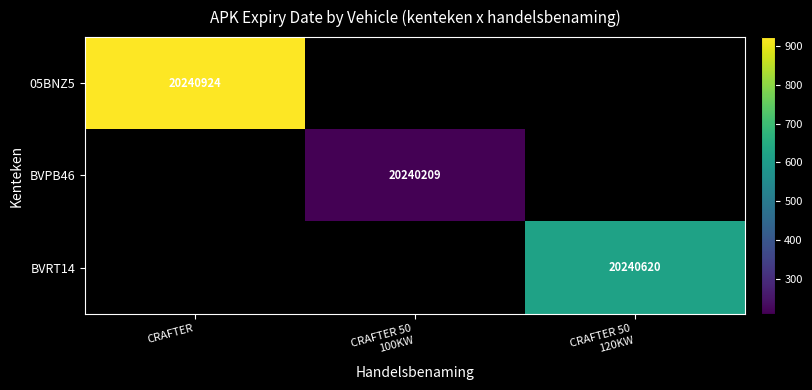

The value of 05BNZ5 at CRAFTER is 12916776. True or false?

False